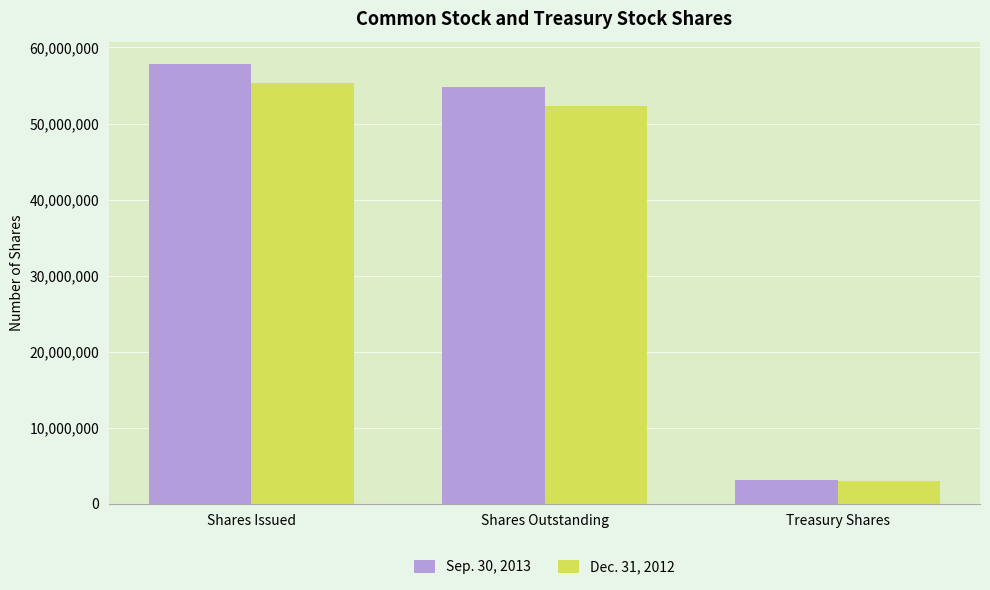

Where does the Sep. 30, 2013 series first go above 54767551?

Shares Issued